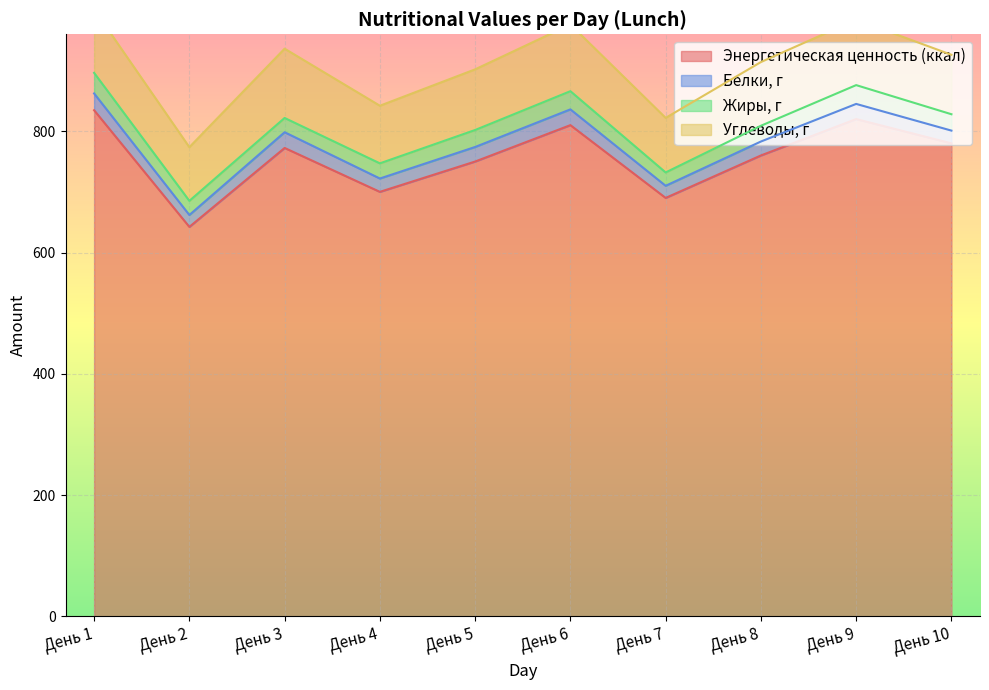

What is the difference between the maximum and minimum values in the Жиры, г series?

11.9